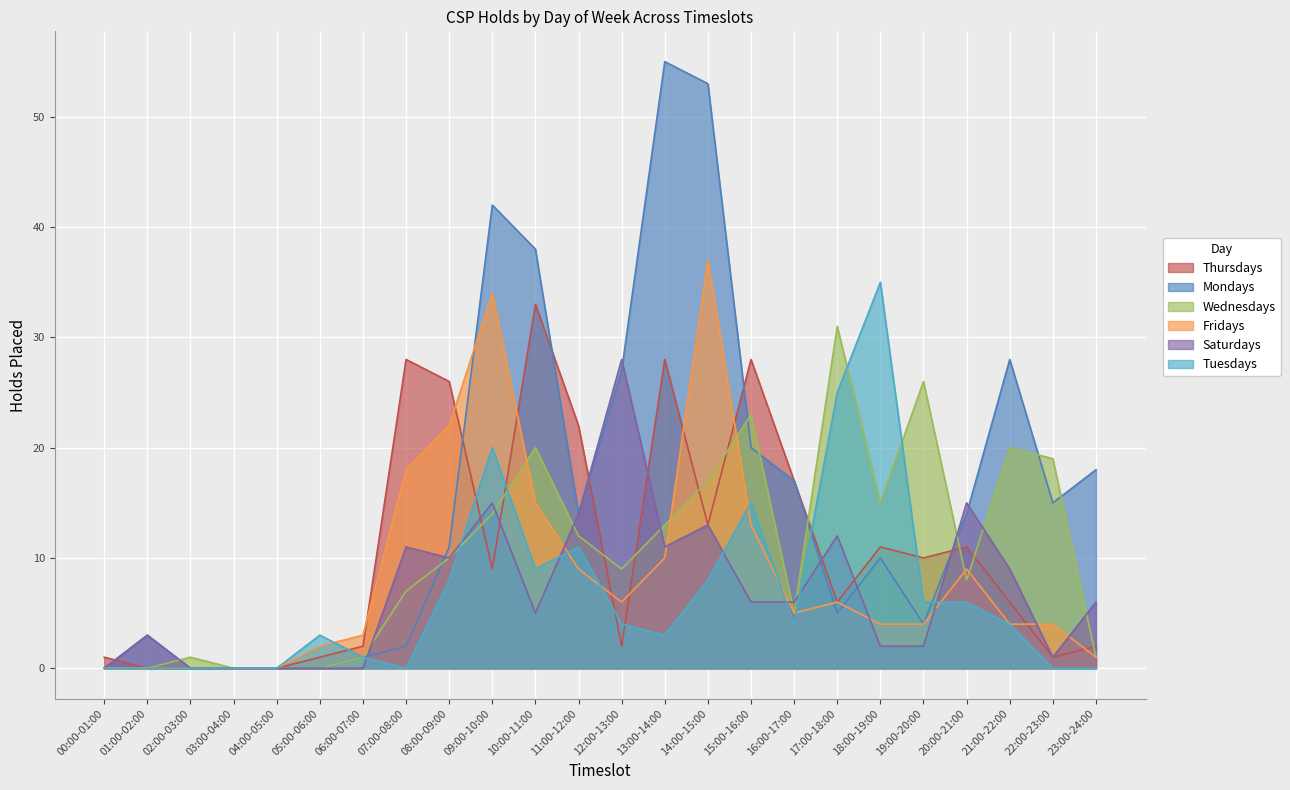

Which label corresponds to the smallest value in the chart?

01:00-02:00